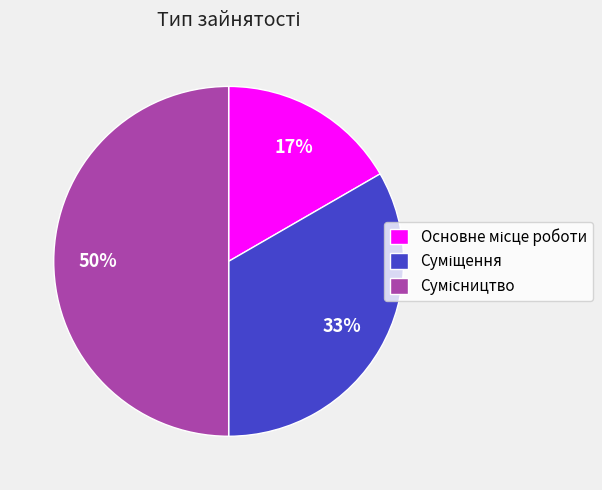

To the nearest percent, what is the average slice percentage?

33%